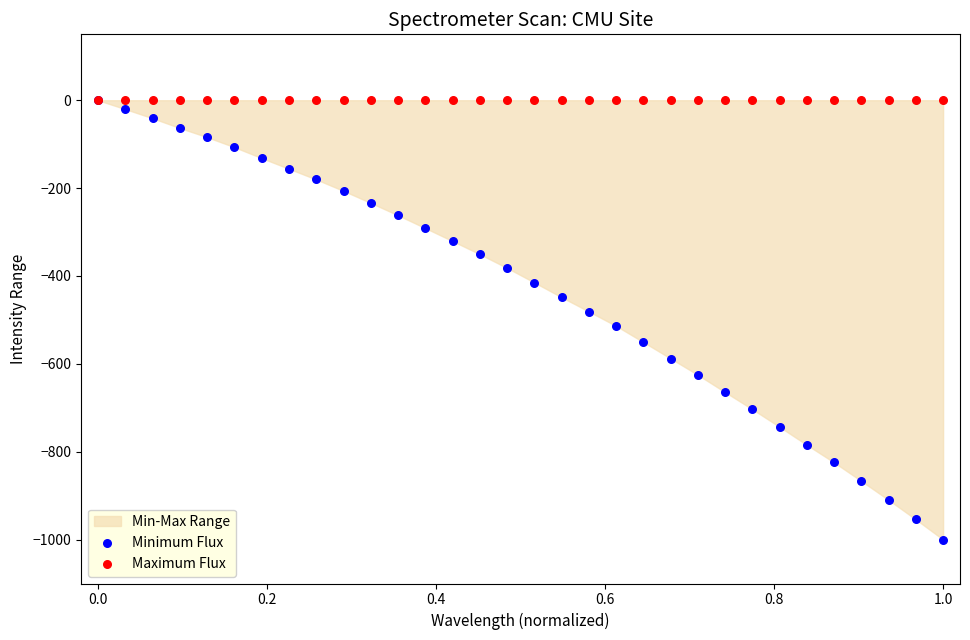

Which series reaches the minimum Y coordinate?

Minimum Flux